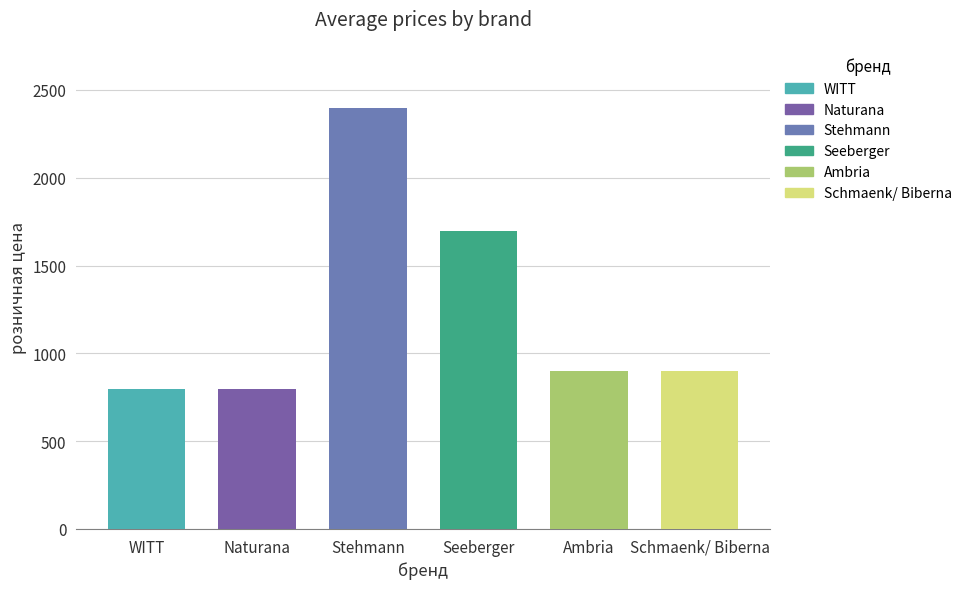

What is the sum of the values at Stehmann and WITT?

3198